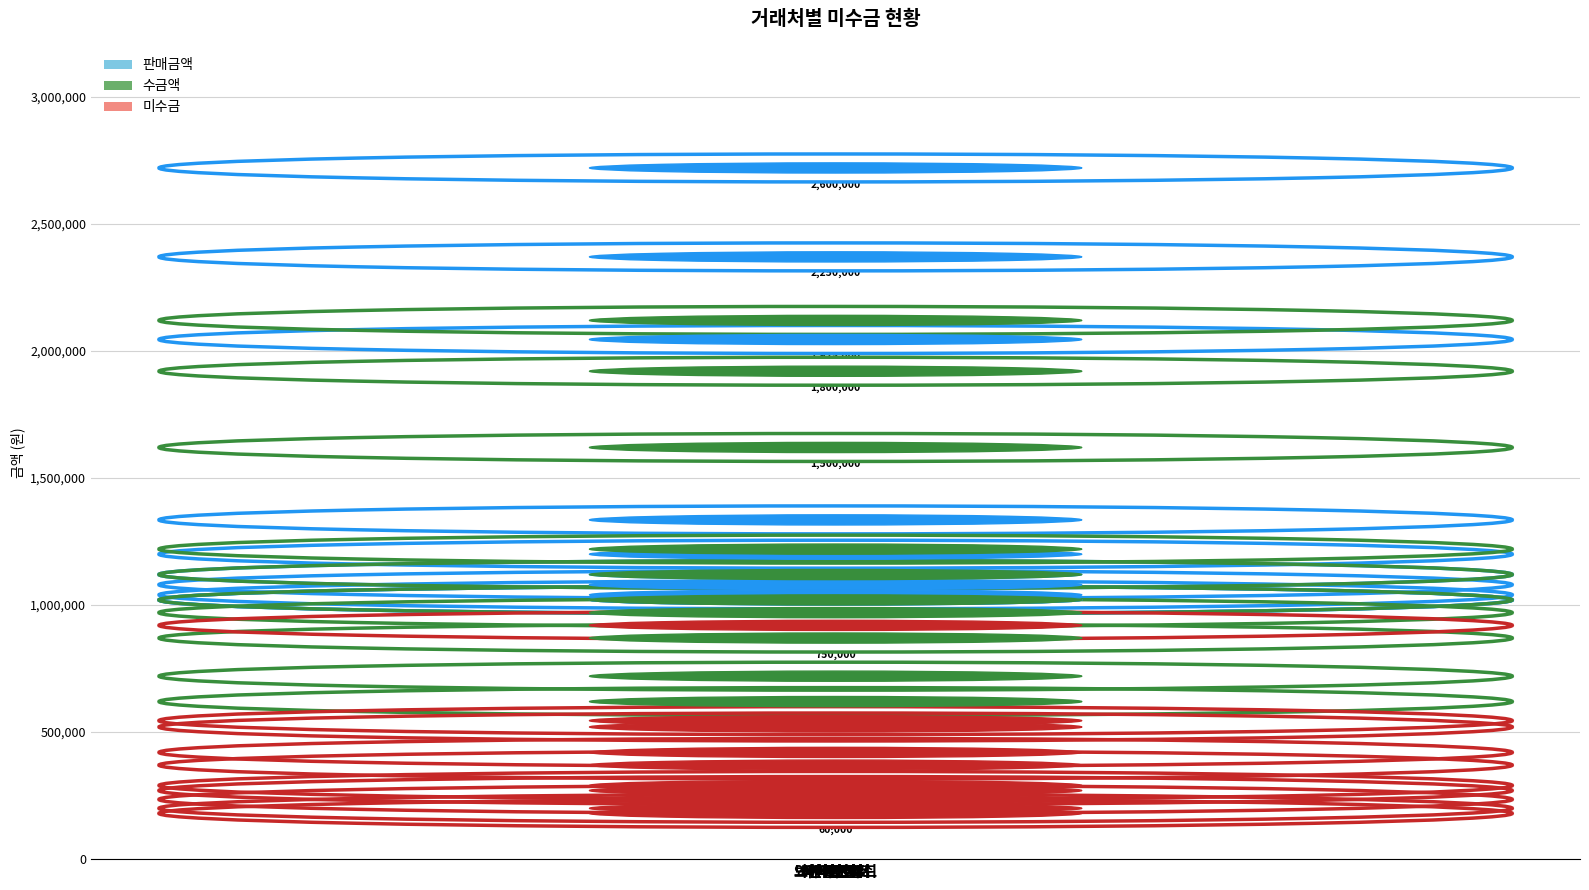

Reading right to left, what are all the values shown in this chart?

판매금액: 사이드밀러=920000	에어컨필터=900000	와이퍼브러쉬=900000	타이어=2600000	핸들커버=1080000	브레이크패드=1215000	타이밍벨트=2250000	라디에이터=1925000	카페인트=960000	엔진오일=1000000
수금액: 사이드밀러=750000	에어컨필터=500000	와이퍼브러쉬=600000	타이어=1800000	핸들커버=1000000	브레이크패드=1100000	타이밍벨트=2000000	라디에이터=1500000	카페인트=900000	엔진오일=850000
미수금: 사이드밀러=170000	에어컨필터=400000	와이퍼브러쉬=300000	타이어=800000	핸들커버=80000	브레이크패드=115000	타이밍벨트=250000	라디에이터=425000	카페인트=60000	엔진오일=150000